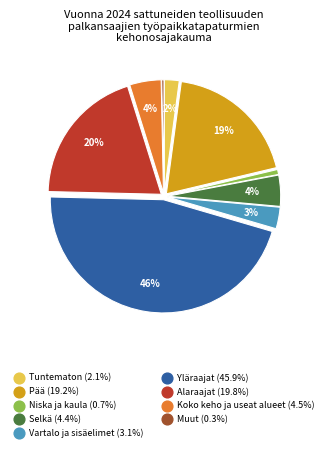

Count the number of slices in the pie.

9